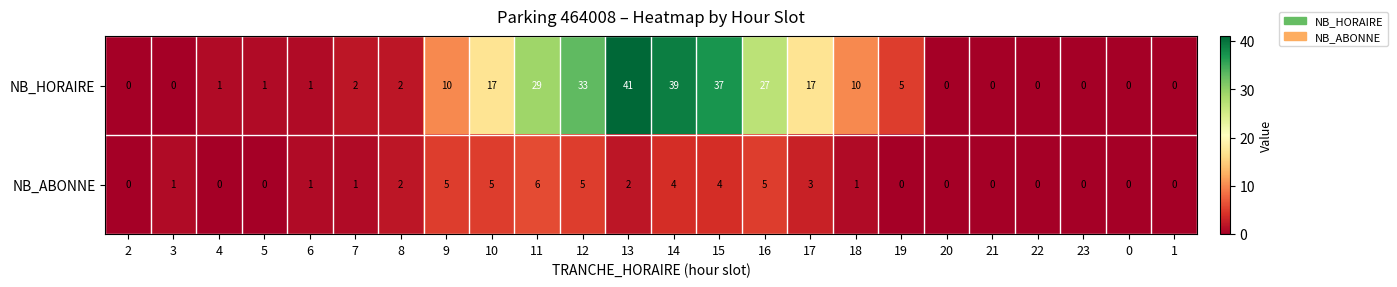

Is it true that NB_ABONNE equals 6 at 11?

True